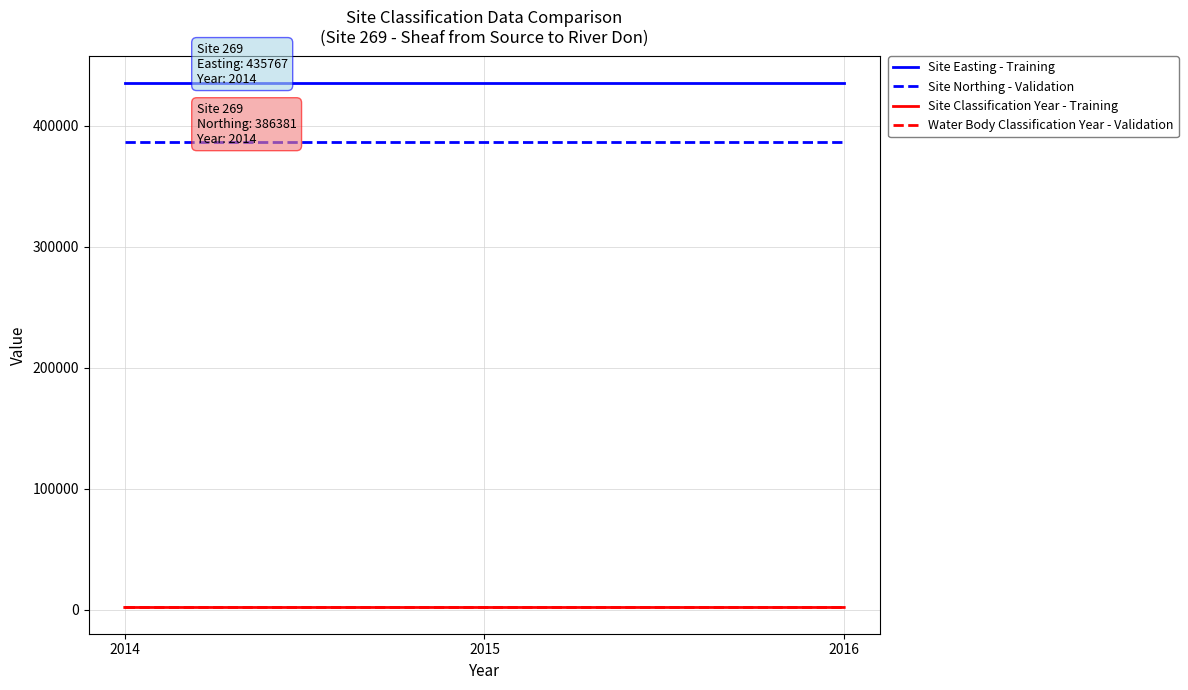

The value of Site Classification Year - Training at 2014 is 3065. True or false?

False